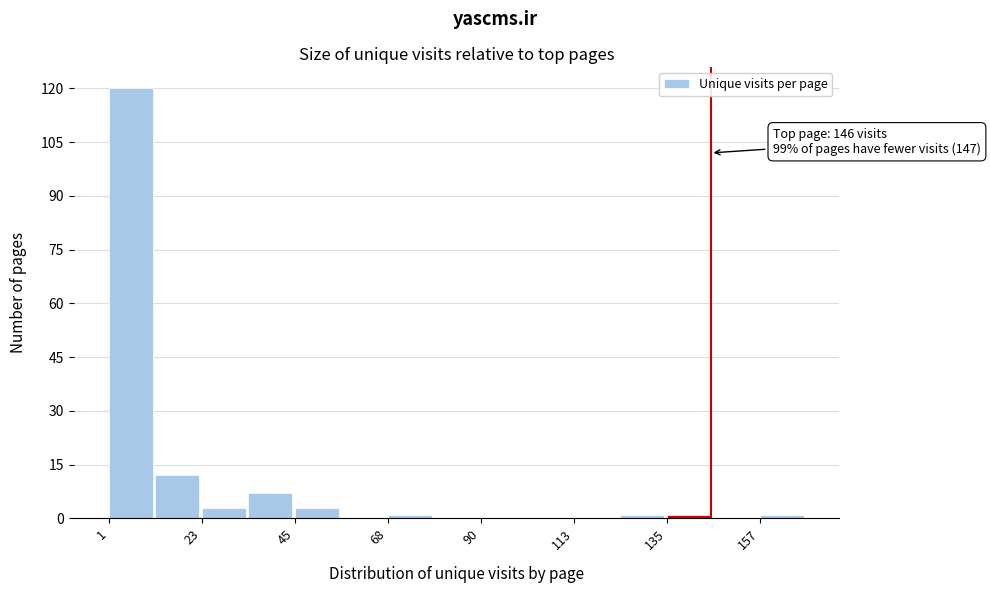

Read against the x-axis, roughly where is the centre of the tallest bar?

5